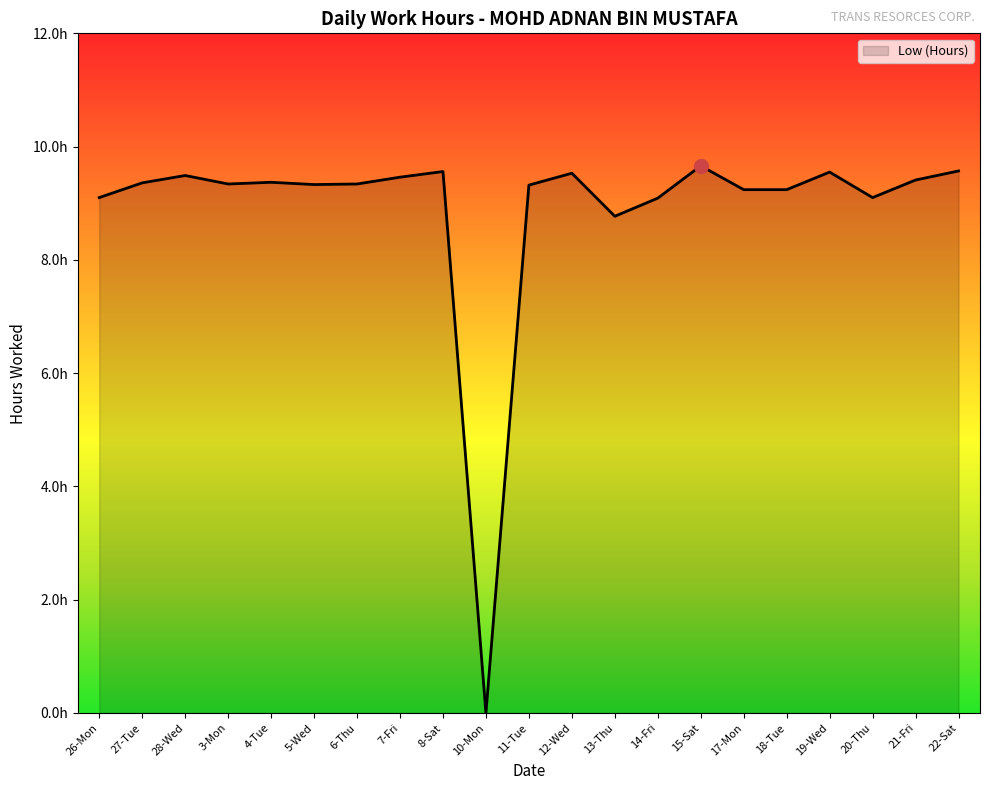

Does the chart have visible grid lines?

No